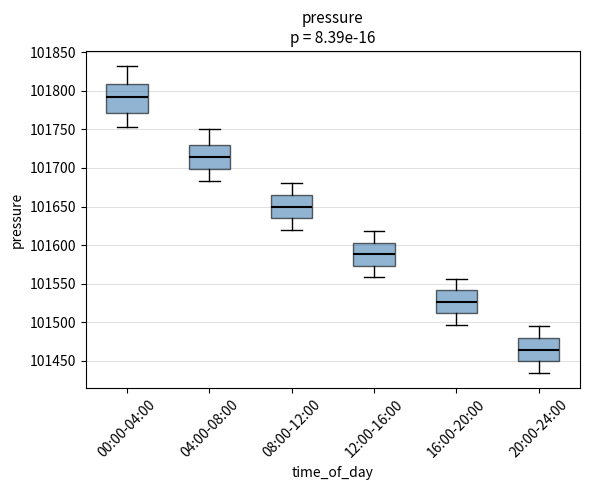

Reading left to right, transcribe this box plot: for each box, give where its median line is, the range the box spans, and where its two whiskers end, as read against the y-axis. The values are not printed on the chart, so give them approximately, as read against the axis.

00:00-04:00: median 101790, box 101770 to 101810, whiskers 101755 to 101830
04:00-08:00: median 101715, box 101700 to 101730, whiskers 101685 to 101750
08:00-12:00: median 101650, box 101635 to 101665, whiskers 101620 to 101680
12:00-16:00: median 101590, box 101575 to 101605, whiskers 101560 to 101620
16:00-20:00: median 101525, box 101510 to 101540, whiskers 101495 to 101555
20:00-24:00: median 101465, box 101450 to 101480, whiskers 101435 to 101495